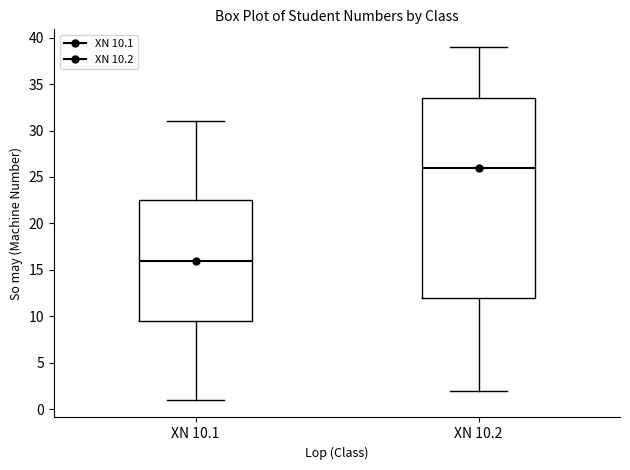

Where does the lower whisker of the box for XN 10.2 end on the y-axis? The values are not printed on the chart, so give them approximately, as read against the axis.

2.0